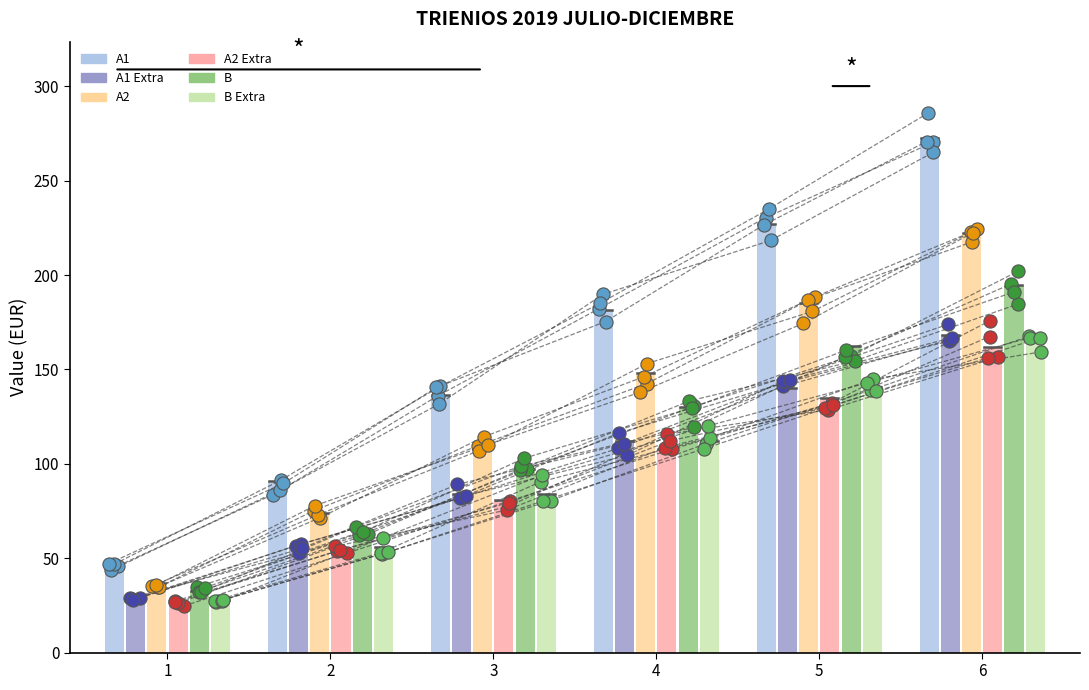

What is the total value across all series at 1?

198.0